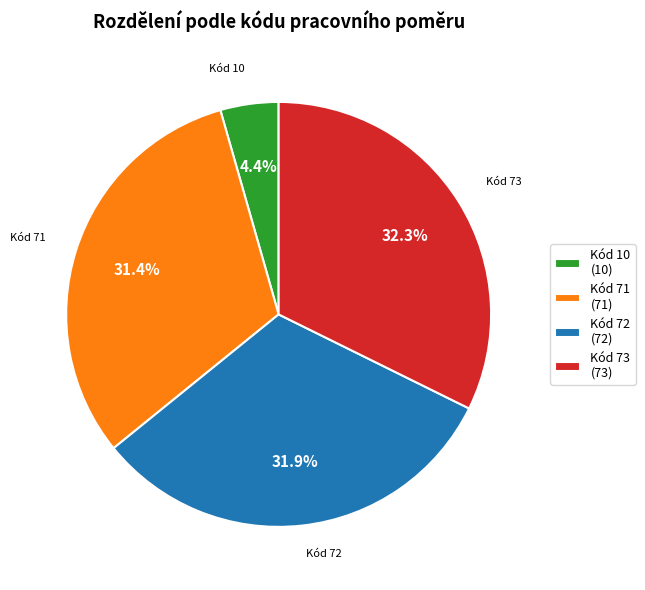

Count the number of slices in the pie.

4